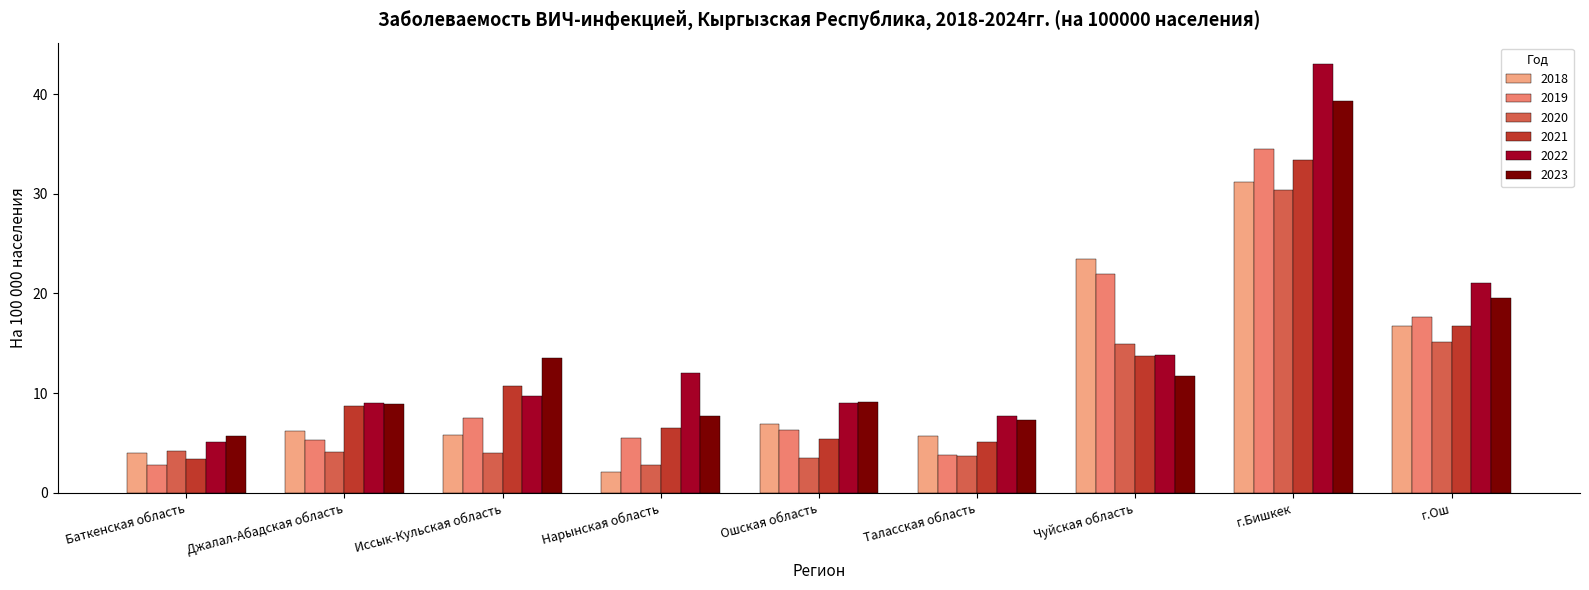

The value of 2018 at Ошская область is 6.9. True or false?

True